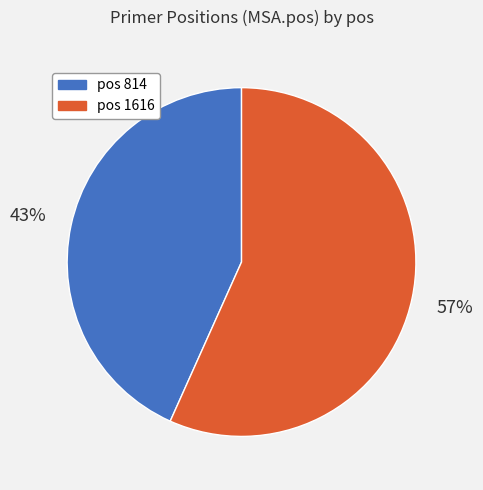

Is there a majority slice in this chart?

Yes